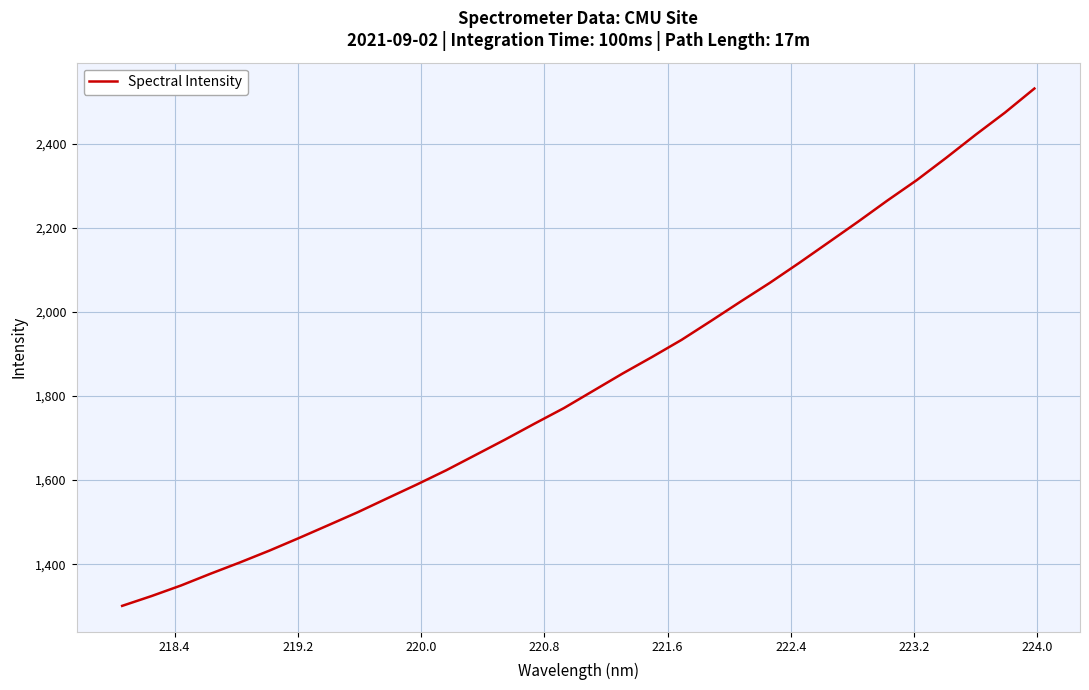

What is the minimum value shown in the chart?

1300.9